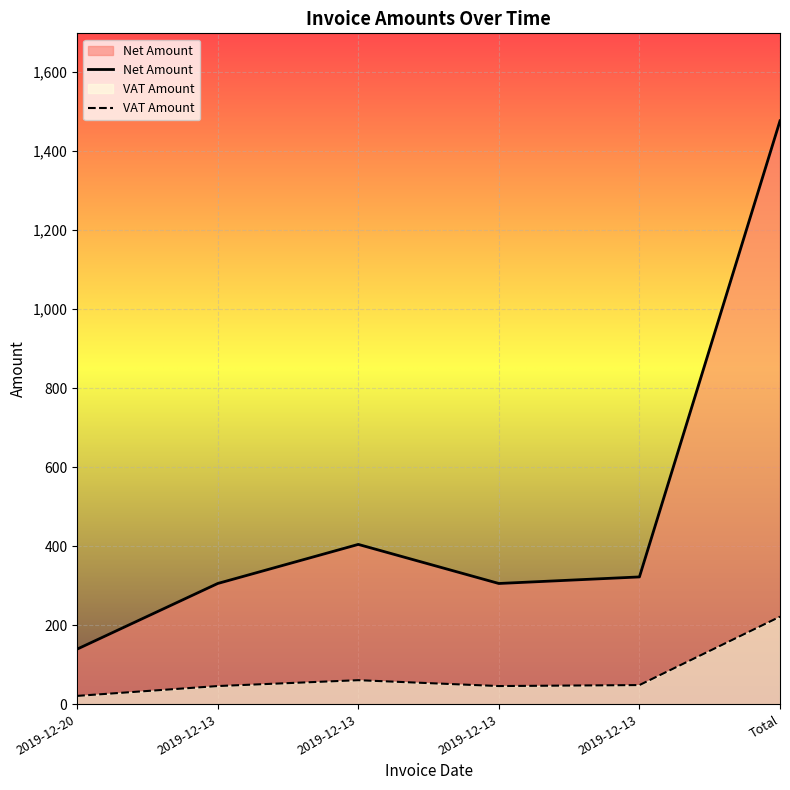

Does the chart display data point markers on the line(s)?

No